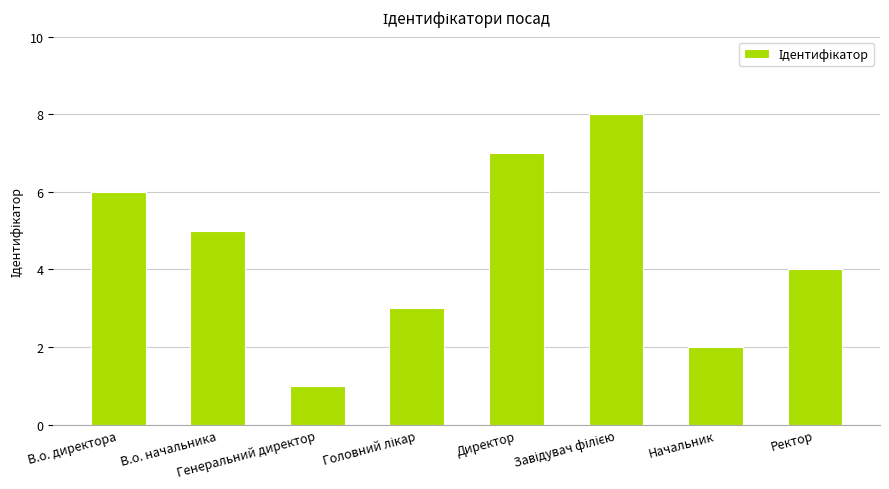

What position from the left is Генеральний директор?

3